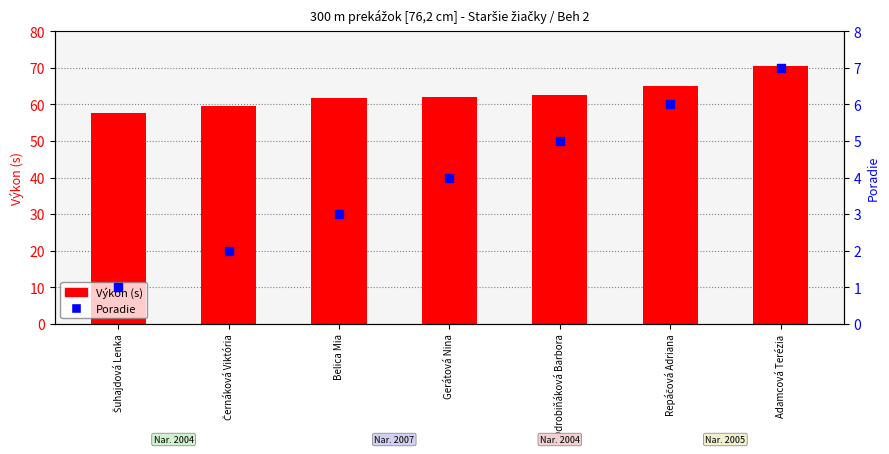

At how many categories does at least one series exceed 65?

2